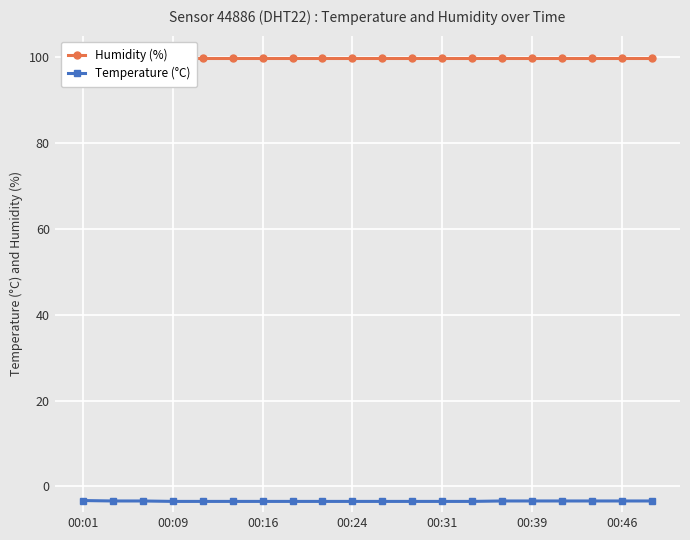

List the series in order of their overall mean, lowest first.

Temperature (°C), Humidity (%)